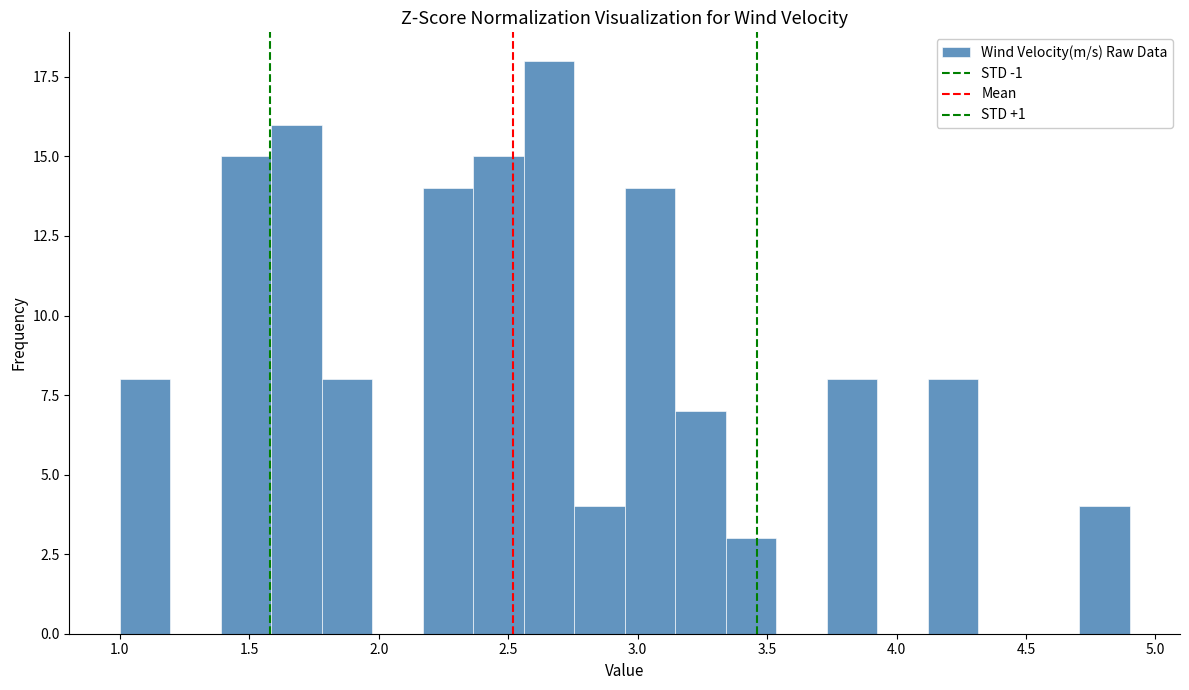

Read against the x-axis, roughly where is the centre of the tallest bar?

2.65